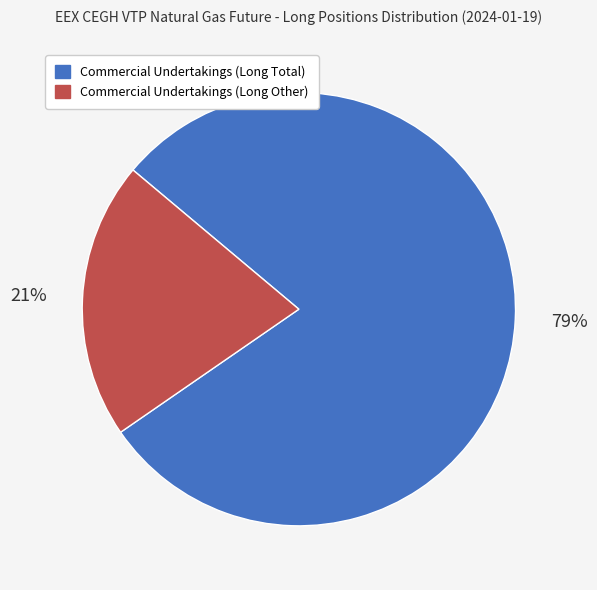

Between Commercial Undertakings (Long Total) and Commercial Undertakings (Long Other), which is larger?

Commercial Undertakings (Long Total)